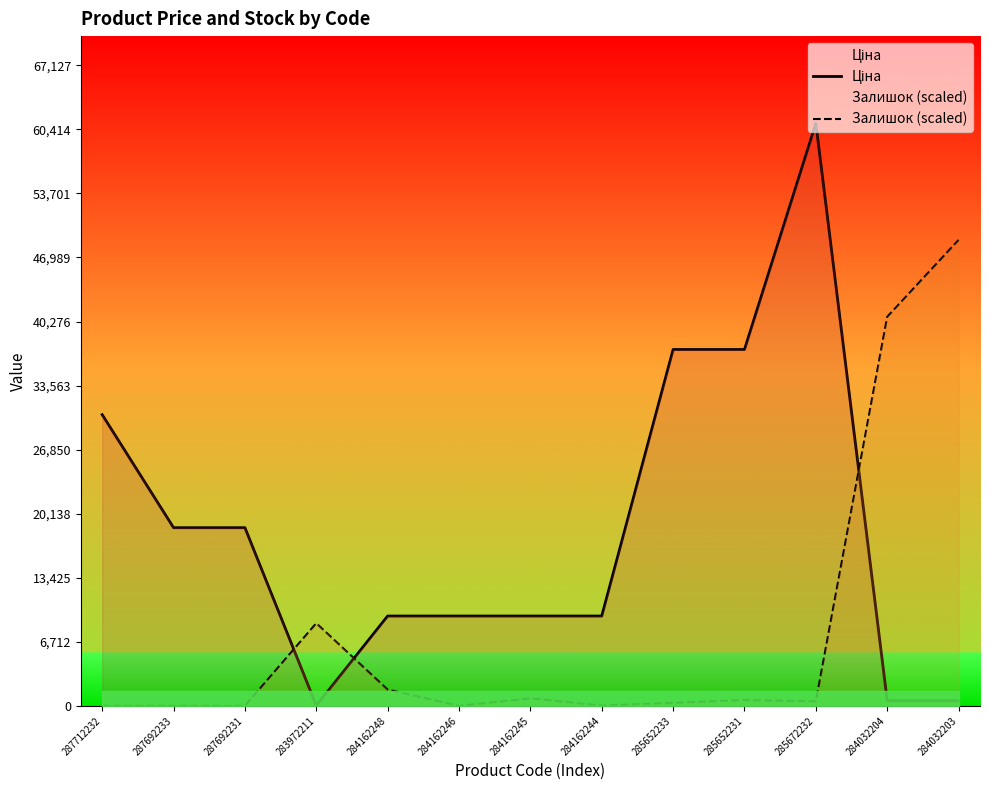

How many values in the Залишок (scaled) series are below 463?

6